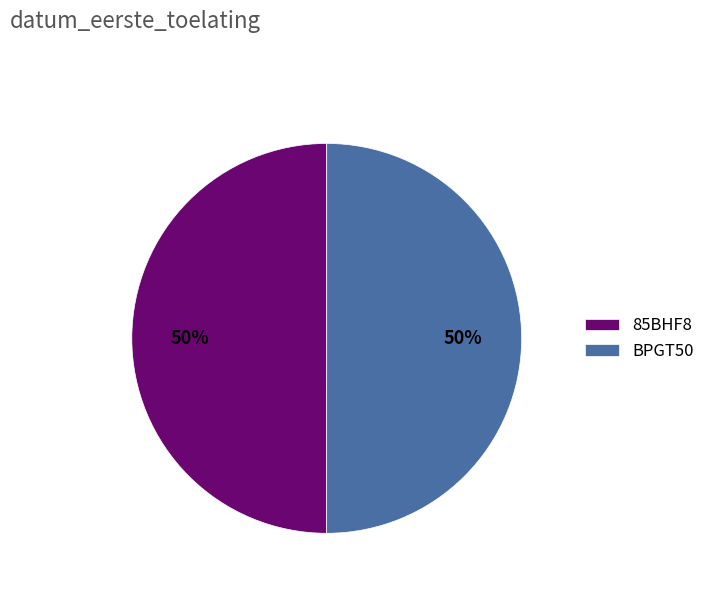

To the nearest percent, what percentage of the pie is 85BHF8?

50%